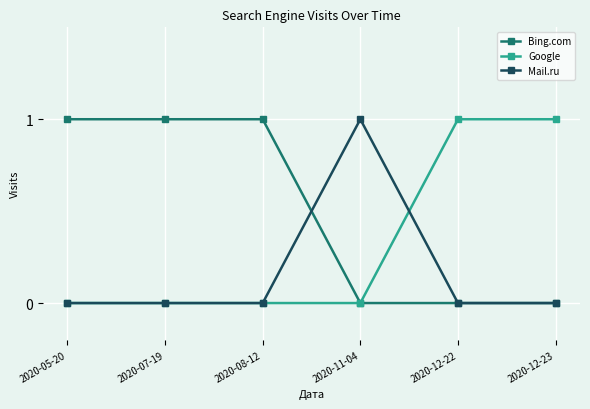

What is the label of the 2nd point from the left?

2020-07-19